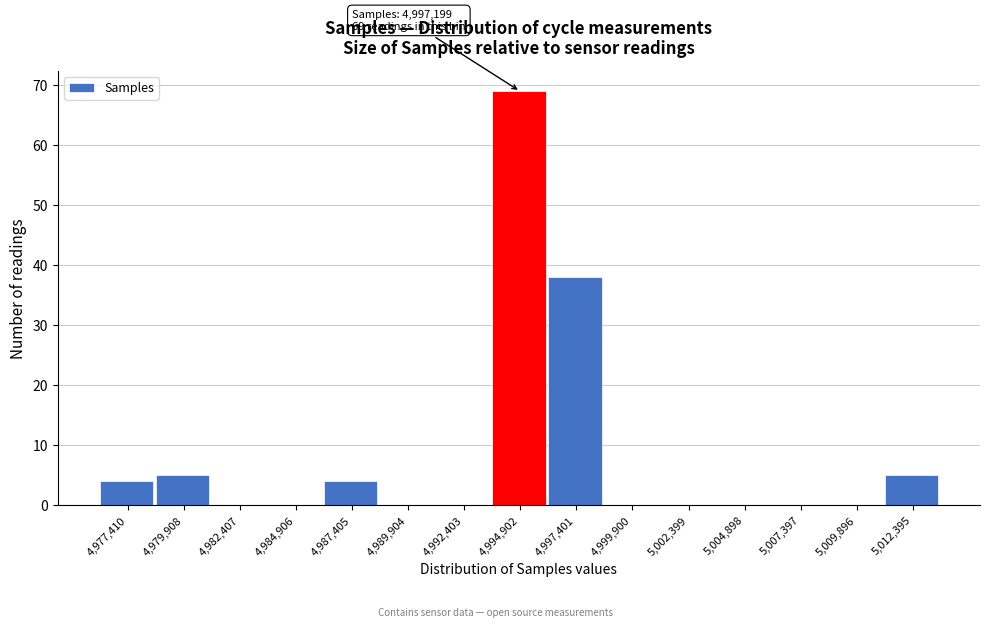

Reading left to right, list all the values displayed in this chart.

4,977,410=4	4,979,908=5	4,982,407=0	4,984,906=0	4,987,405=4	4,989,904=0	4,992,403=0	4,994,902=69	4,997,401=38	4,999,900=0	5,002,399=0	5,004,898=0	5,007,397=0	5,009,896=0	5,012,395=5